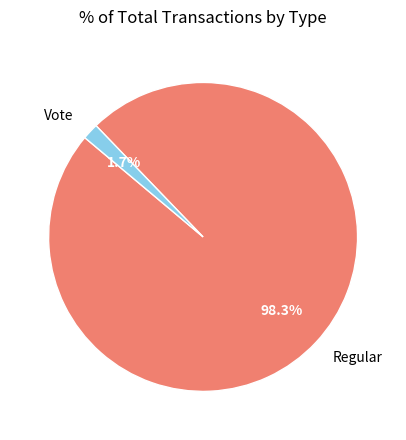

Is there a majority slice in this chart?

Yes